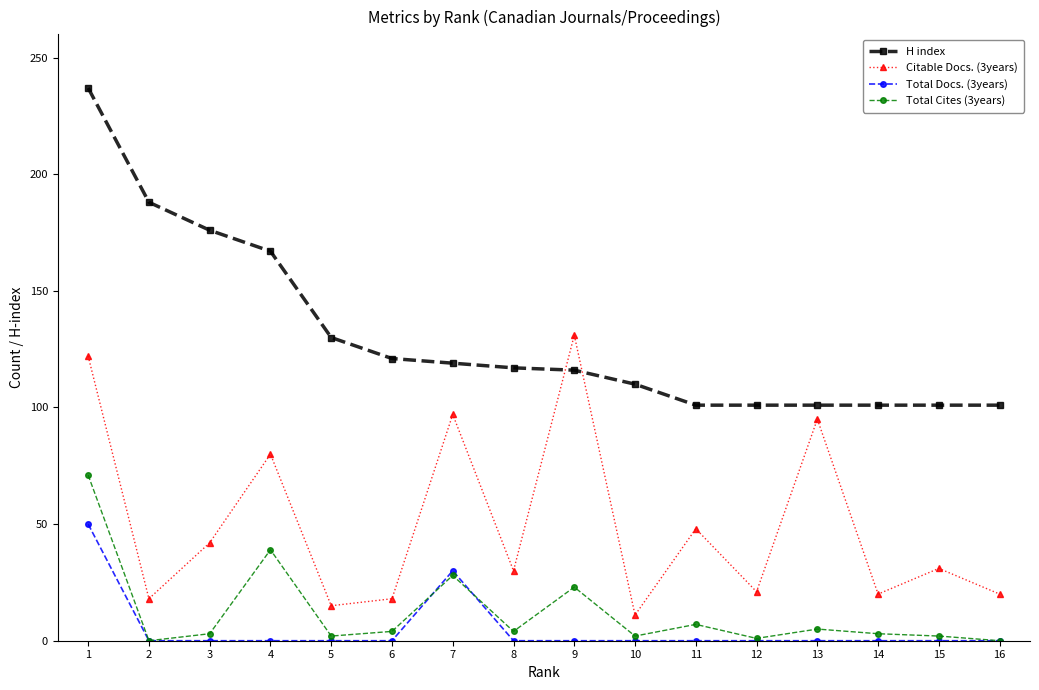

True or false: Total Cites (3years) has more than 2 points higher than both neighbors.

True